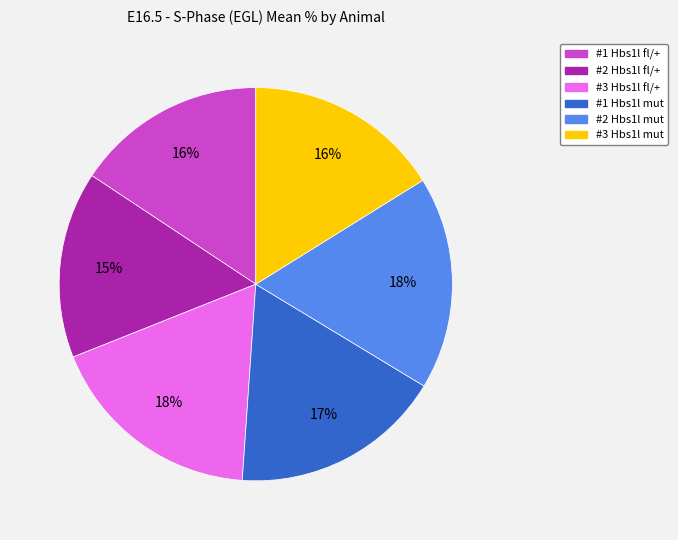

Is the sum of #2 Hbs1l fl/+ and #2 Hbs1l mut greater than half?

No